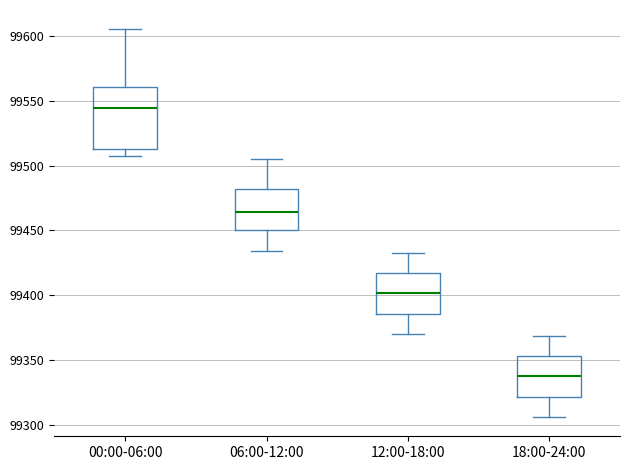

Where is the lower edge of the box for 18:00-24:00 on the y-axis? The values are not printed on the chart, so give them approximately, as read against the axis.

99320